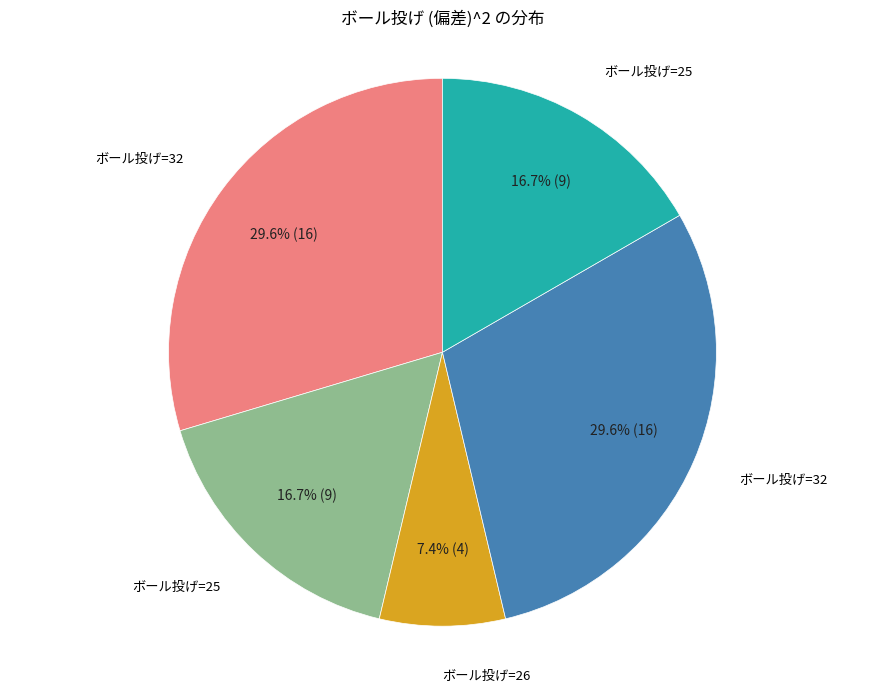

Does any single category account for the majority?

No